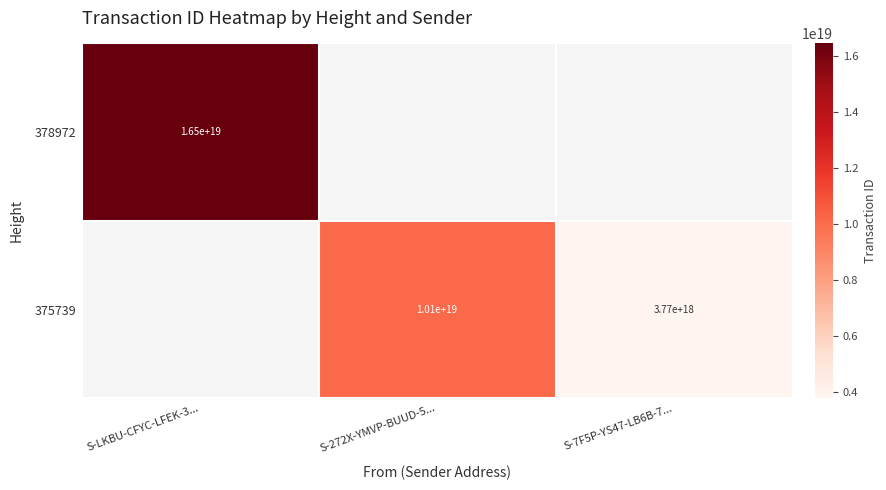

Is it true that 375739 equals 2381320678459749376.0 at S-272X-YMVP-BUUD-5...?

False